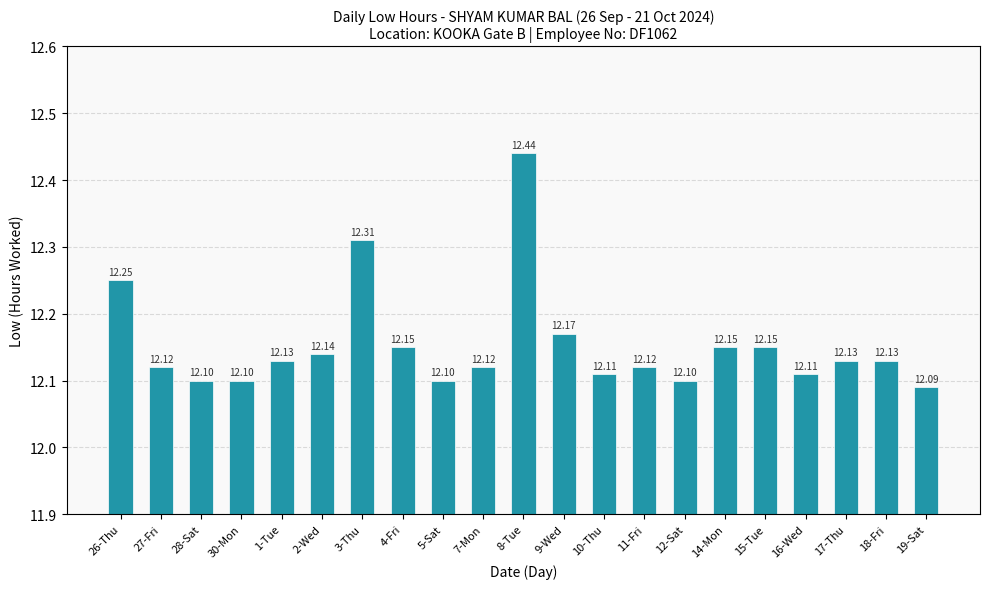

Which has a higher value, 14-Mon or 26-Thu?

26-Thu